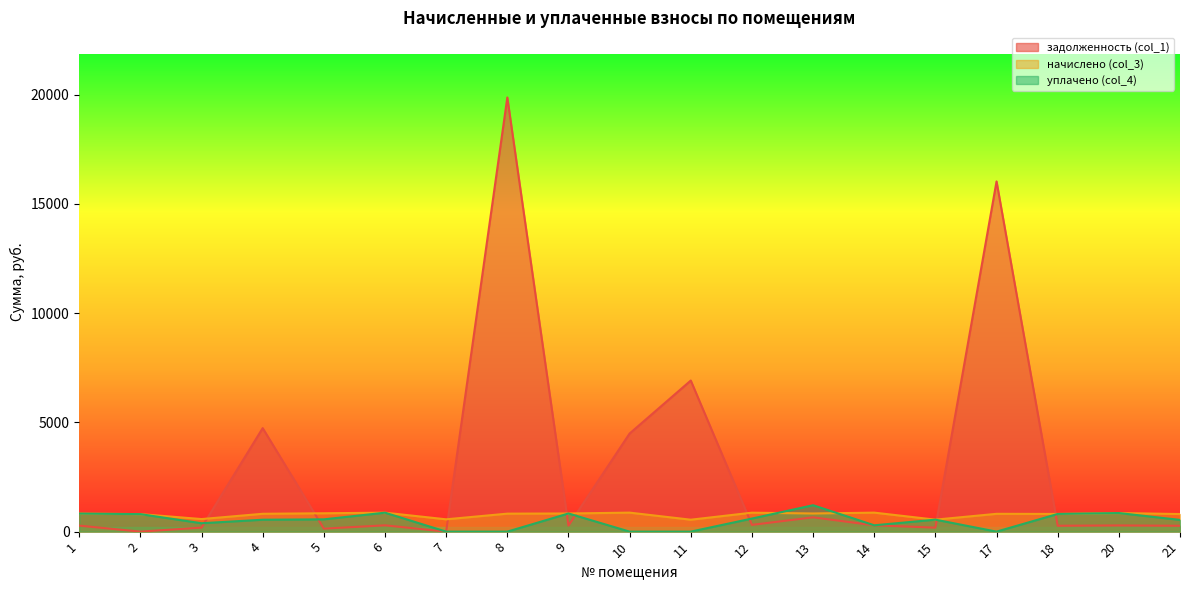

Which series ends up on top after the final intersection of уплачено (col_4) and задолженность (col_1)?

уплачено (col_4)